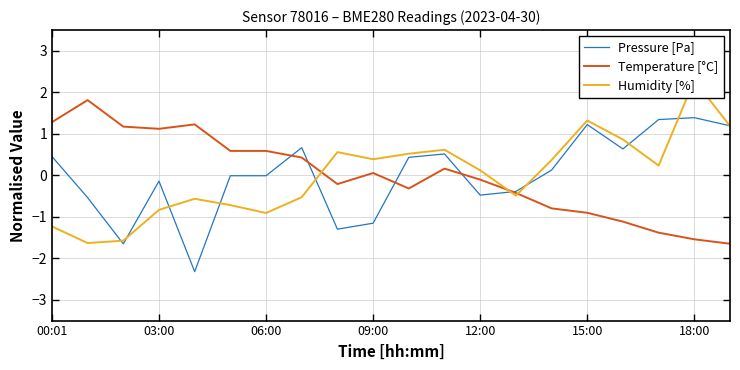

Does the chart have visible grid lines?

Yes